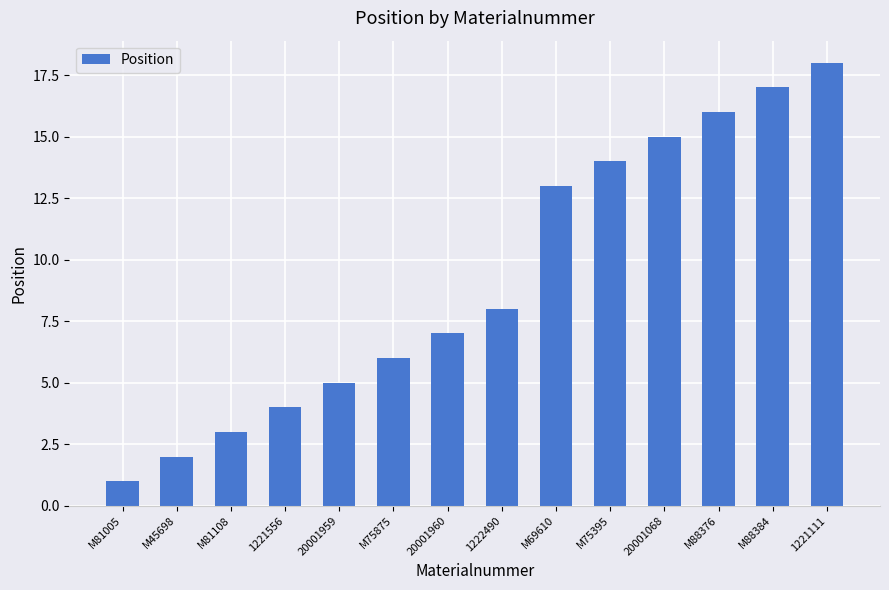

What is the average value?

9